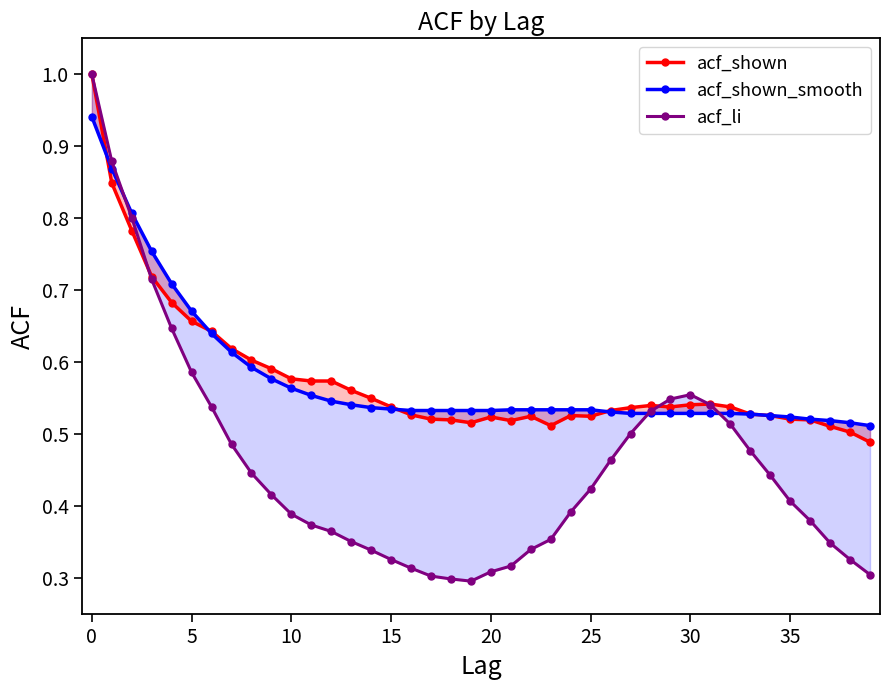

How many acf_shown_smooth values are between 0 and 1?

40